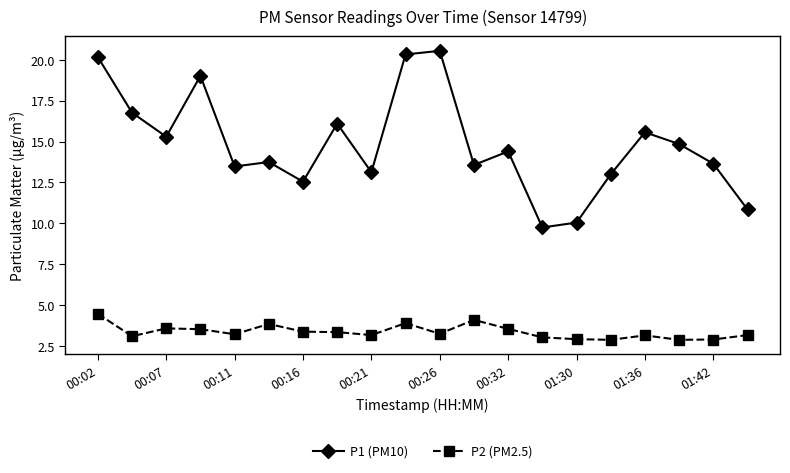

List the series in order of their overall mean, lowest first.

P2 (PM2.5), P1 (PM10)